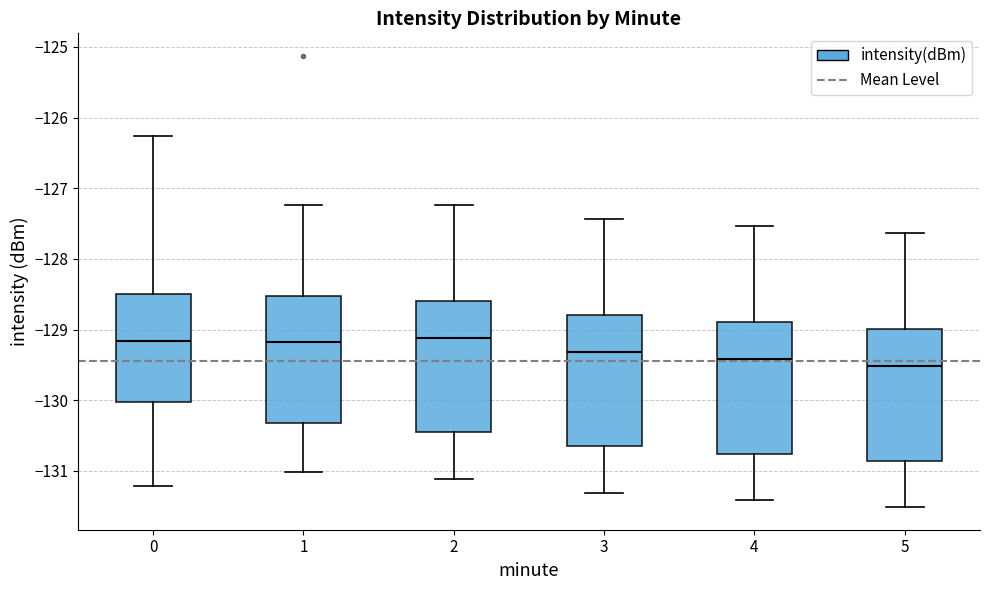

Where does the lower whisker of the box at x = 3 end on the y-axis? The values are not printed on the chart, so give them approximately, as read against the axis.

-131.3